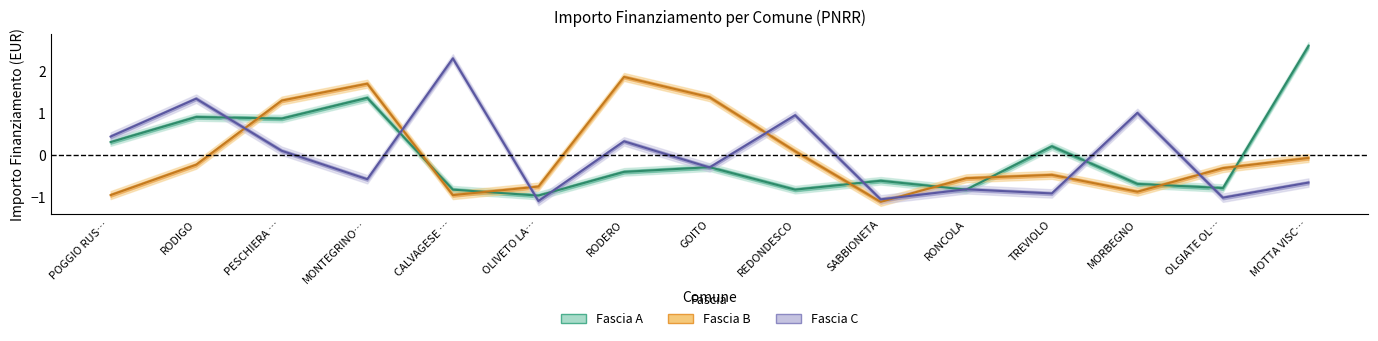

How many values in the Fascia C series are below 0?

8